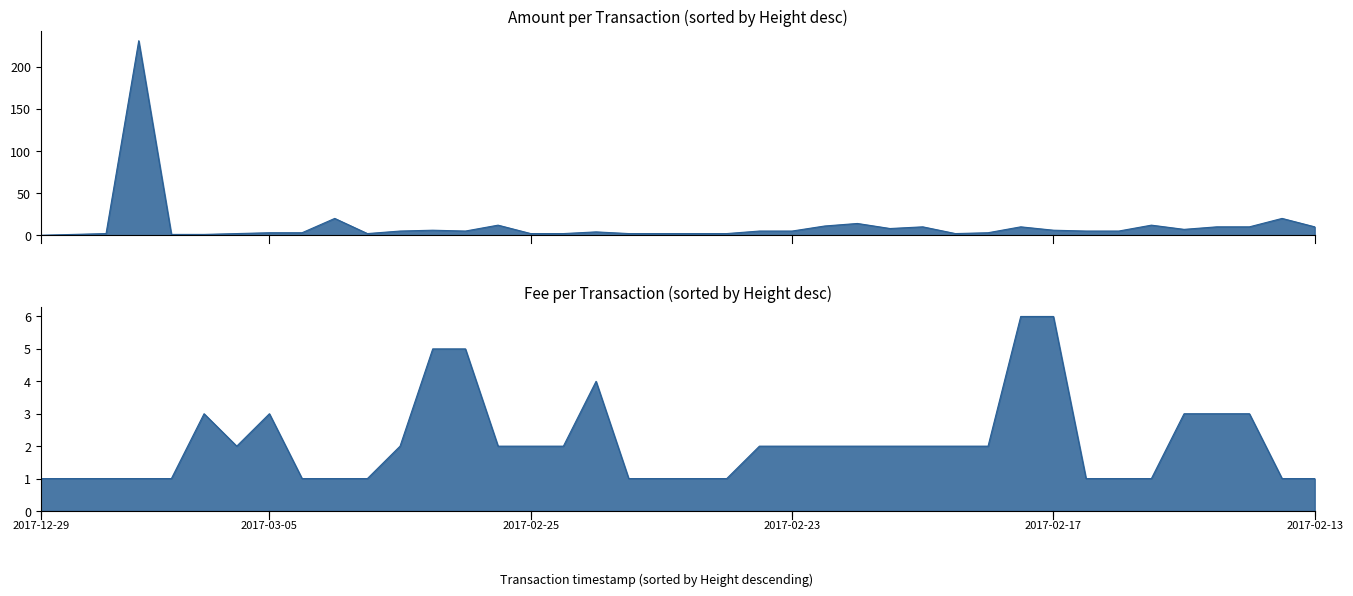

The value of Fee at 2017-02-18 is 0.6. True or false?

False